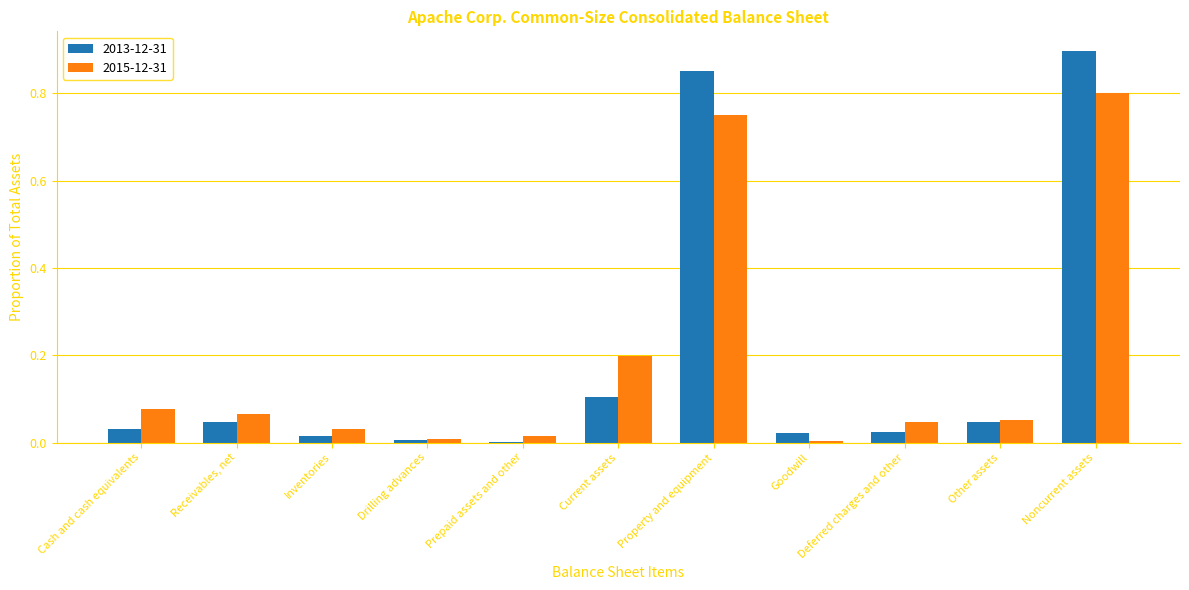

The value of 2015-12-31 at Prepaid assets and other is 0.0. True or false?

True